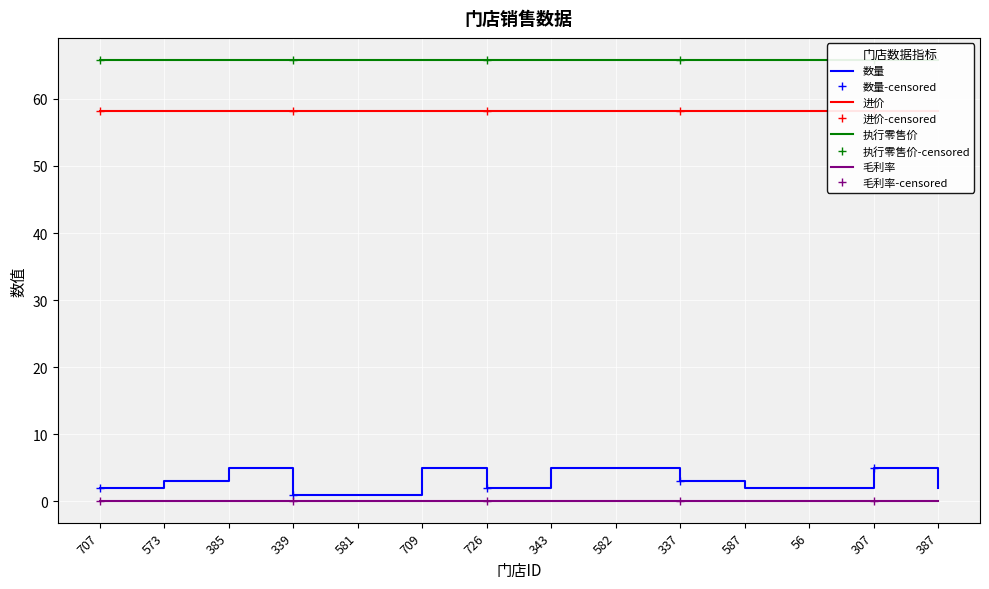

What is the label of the 5th point from the right?

337